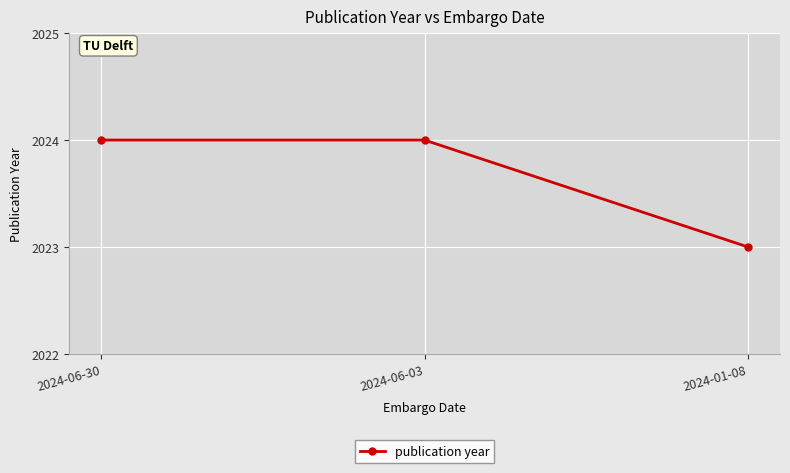

The value at 2024-06-03 is 3541. True or false?

False